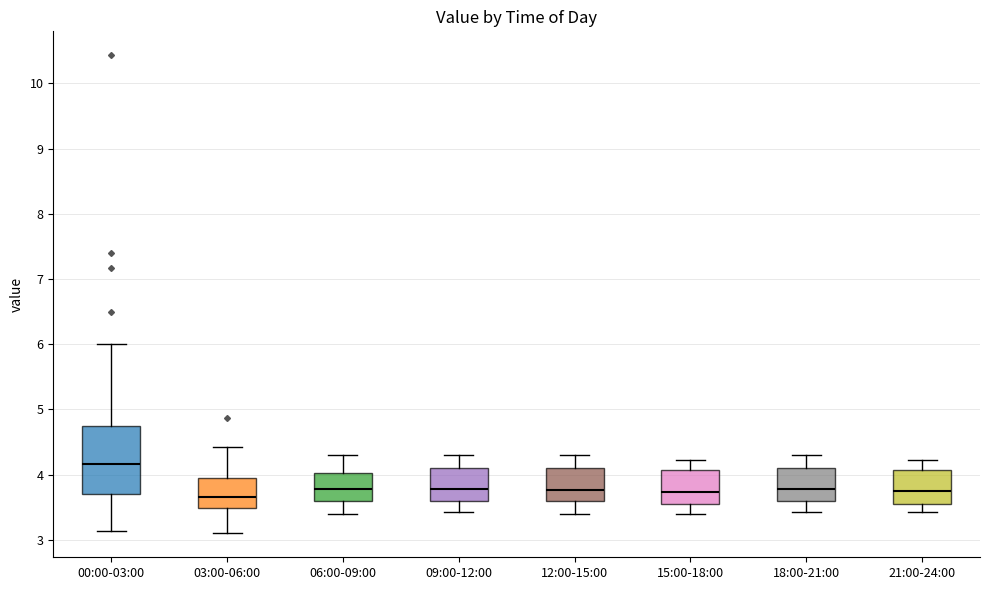

Reading left to right, read every box against the y-axis: the position of its median line, the range the box covers, and the ends of its whiskers. The values are not printed on the chart, so give them approximately, as read against the axis.

00:00-03:00: median 4.2, box 3.7 to 4.8, whiskers 3.1 to 6.0
03:00-06:00: median 3.7, box 3.5 to 3.9, whiskers 3.1 to 4.4
06:00-09:00: median 3.8, box 3.6 to 4.0, whiskers 3.4 to 4.3
09:00-12:00: median 3.8, box 3.6 to 4.1, whiskers 3.4 to 4.3
12:00-15:00: median 3.8, box 3.6 to 4.1, whiskers 3.4 to 4.3
15:00-18:00: median 3.7, box 3.6 to 4.1, whiskers 3.4 to 4.2
18:00-21:00: median 3.8, box 3.6 to 4.1, whiskers 3.4 to 4.3
21:00-24:00: median 3.8, box 3.6 to 4.1, whiskers 3.4 to 4.2